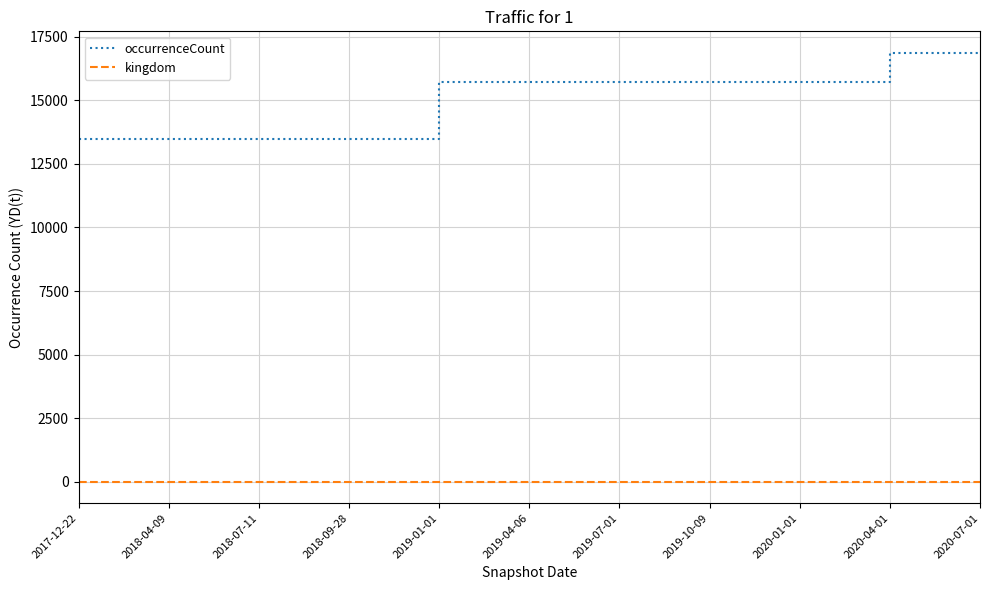

What is the approximate value of kingdom at 2018-09-28?

1